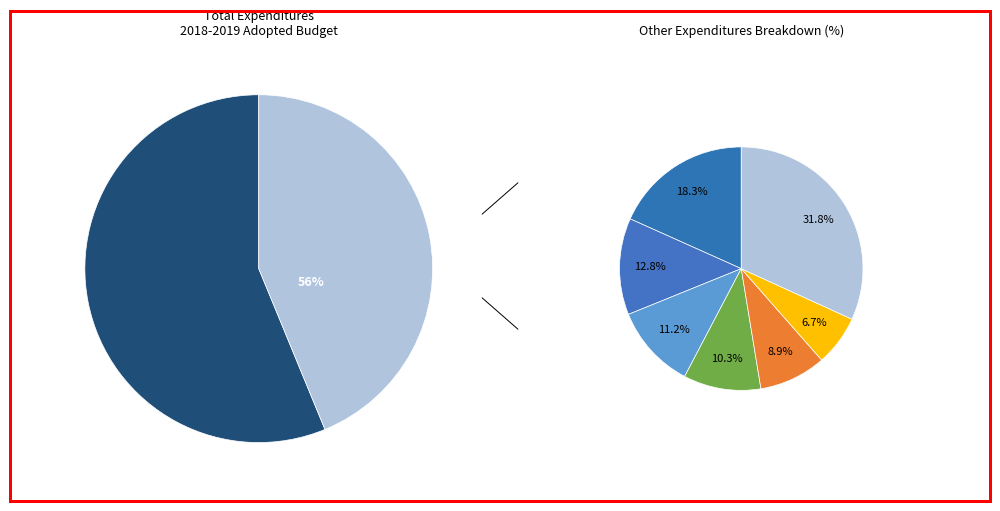

Combined, what portion of the pie is Extra Curricular Activities and Plant Maintenance & Operations?

10.3%